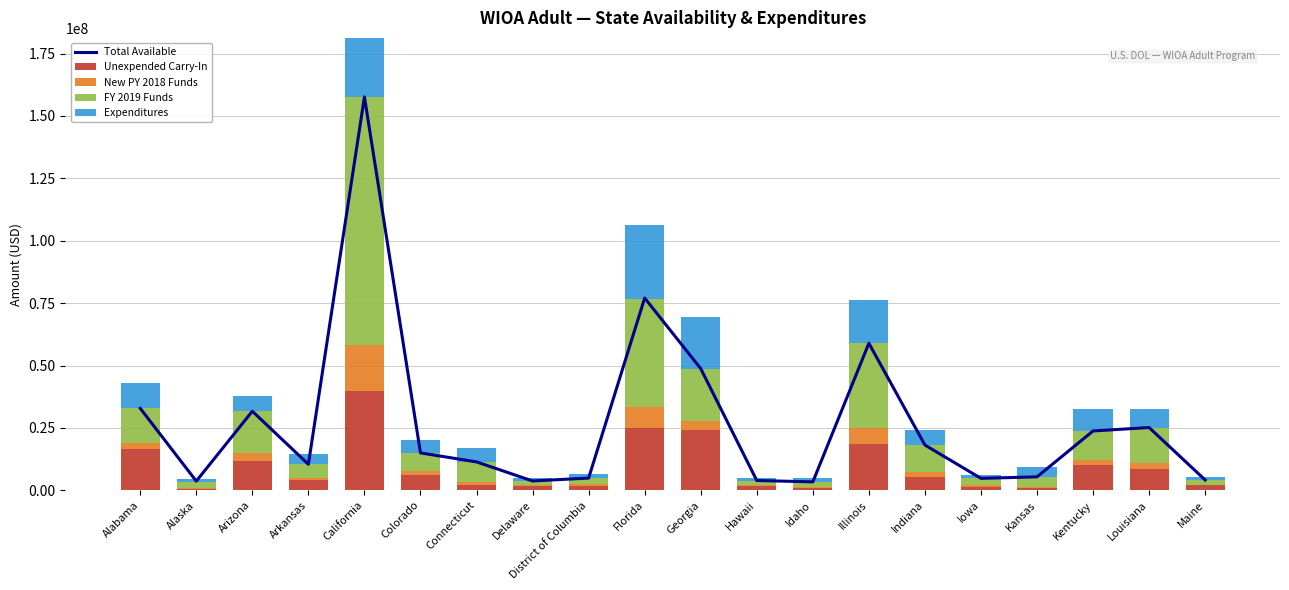

At which label is FY 2019 Funds closest to 50545326?

Florida